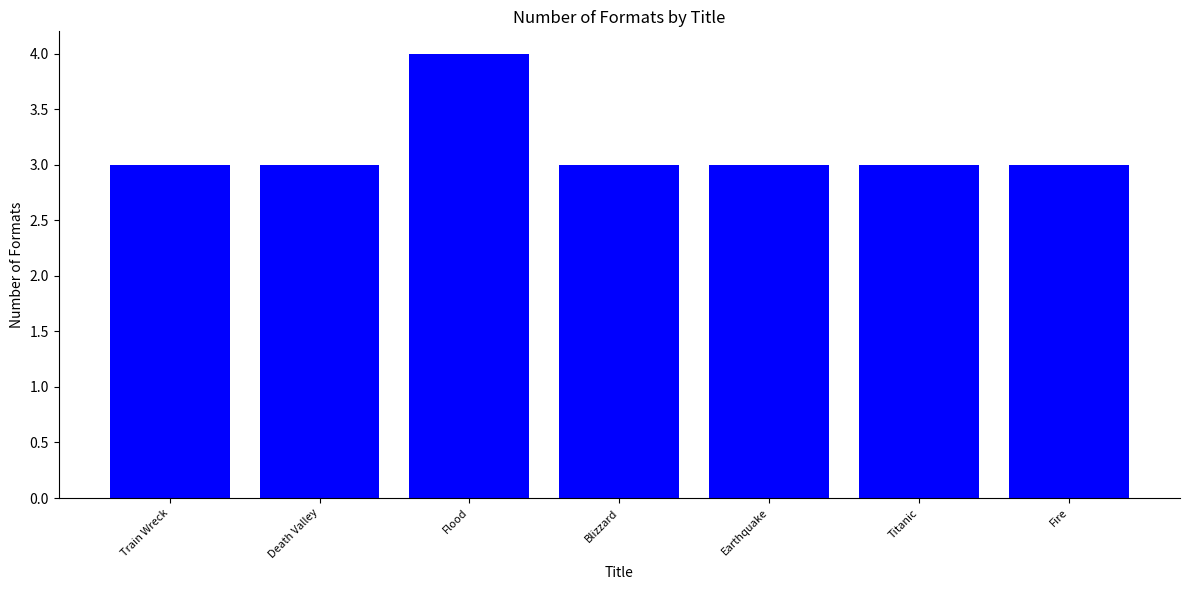

What is the label of the 2nd bar from the right?

Titanic